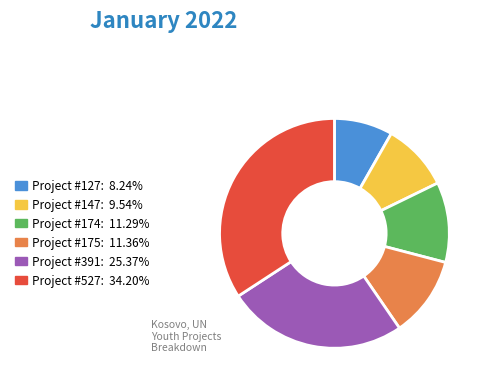

Does any single category account for the majority?

No